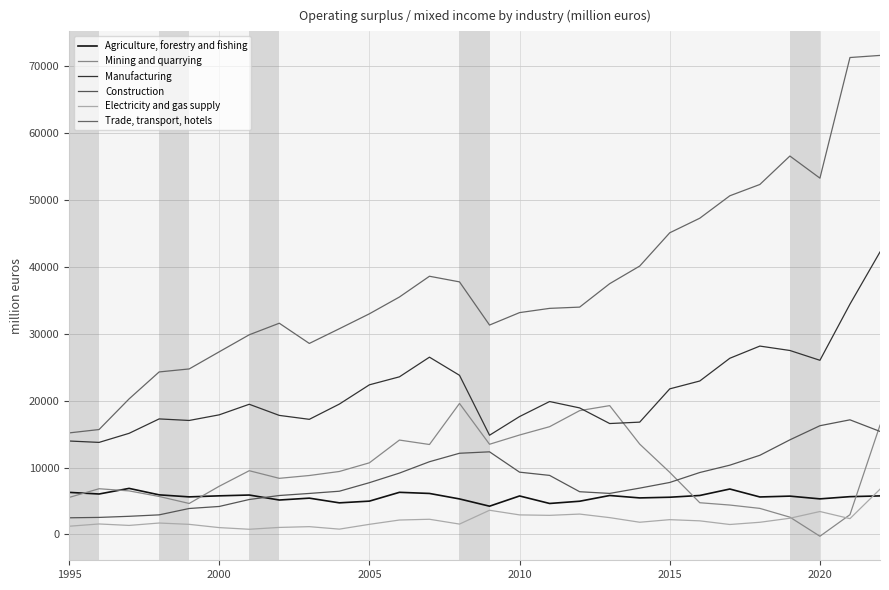

What is the minimum value for Electricity and gas supply?

765